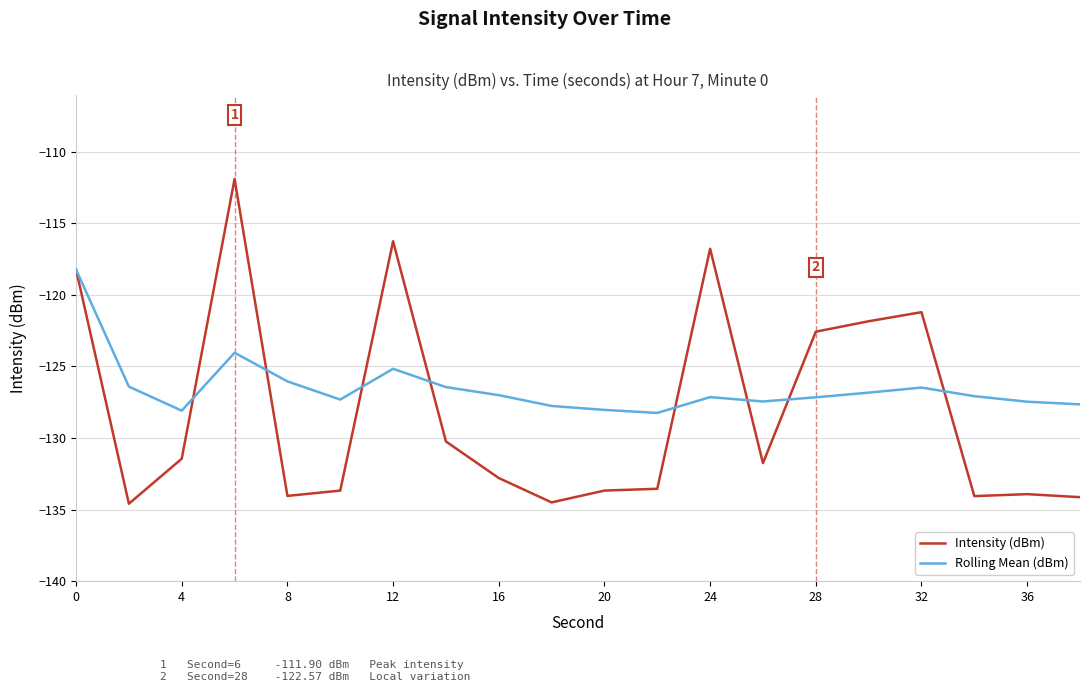

What is the difference between the second highest and minimum values in the Intensity (dBm) series?

18.3